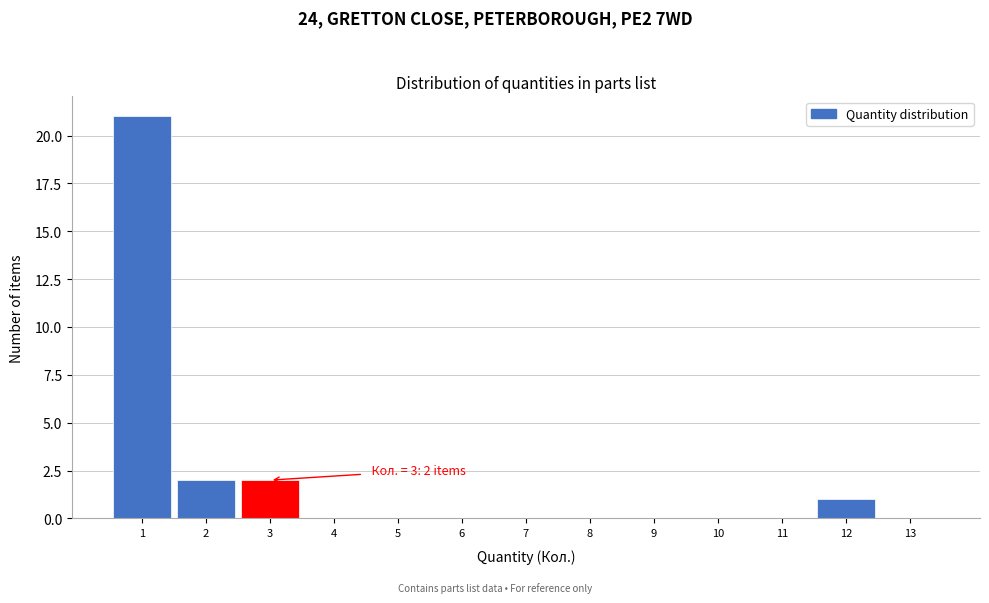

Which range on the x-axis has the tallest bar?

0.5 to 1.5